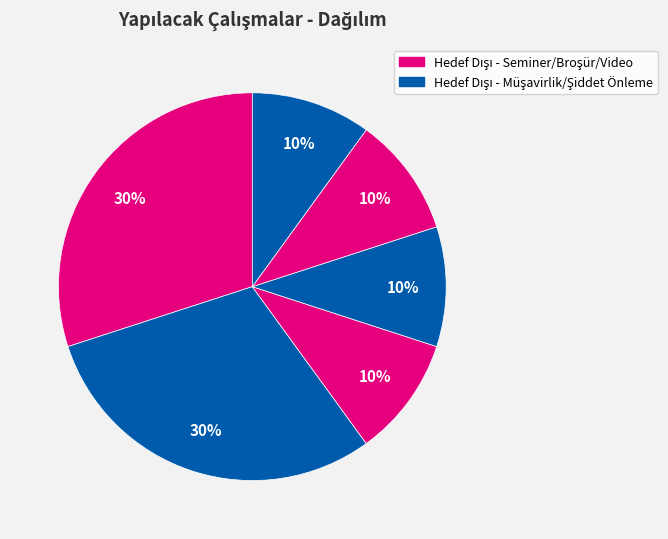

How many segments does this pie chart have?

6